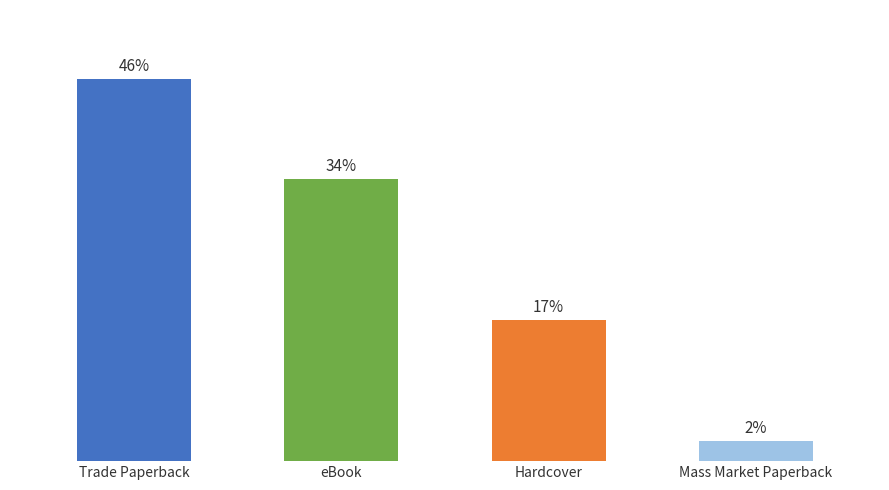

Rank the categories by value from lowest to highest.

Mass Market Paperback, Hardcover, eBook, Trade Paperback